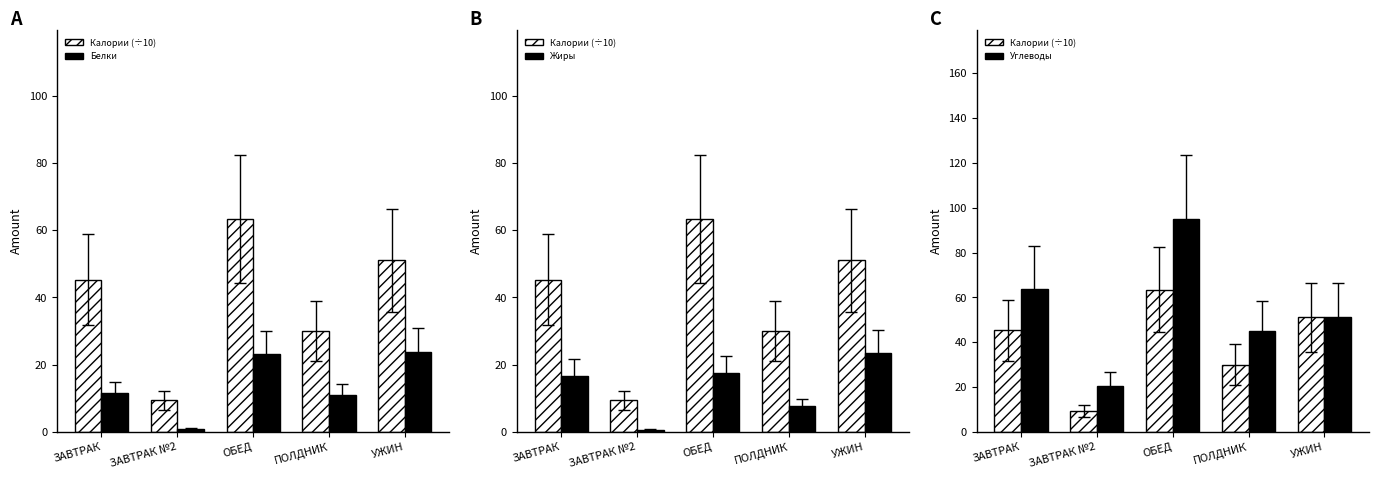

How many series are shown in this chart?

4